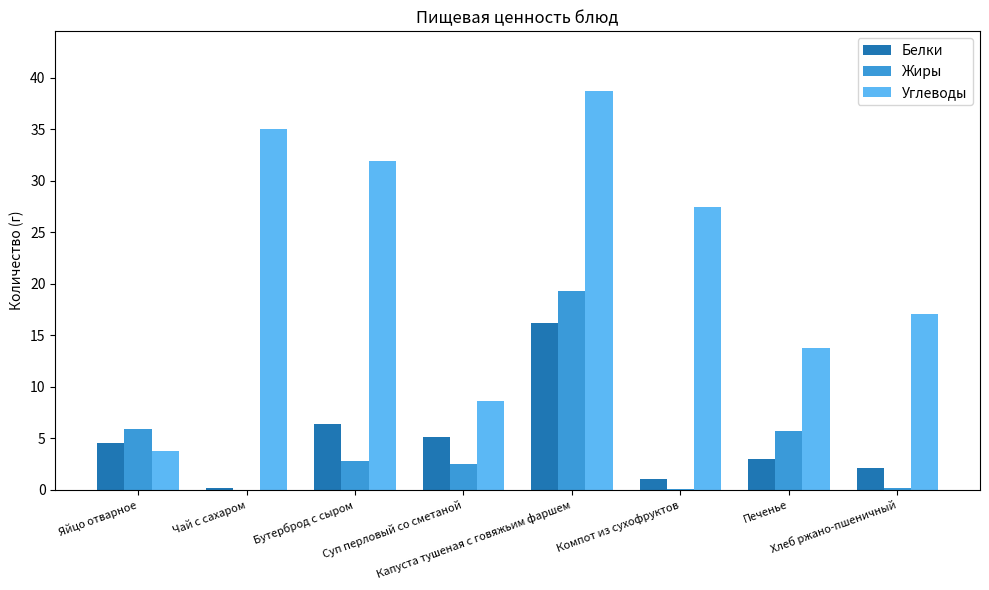

Which series has the largest total across all categories?

Углеводы